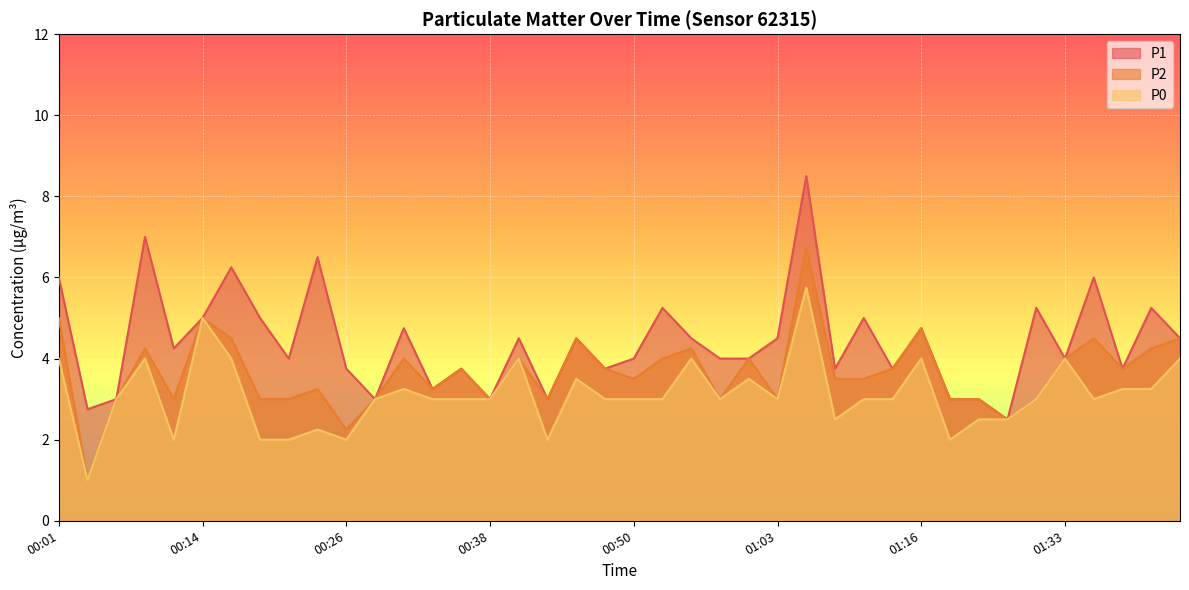

What is the sum of all P0 values?

124.2